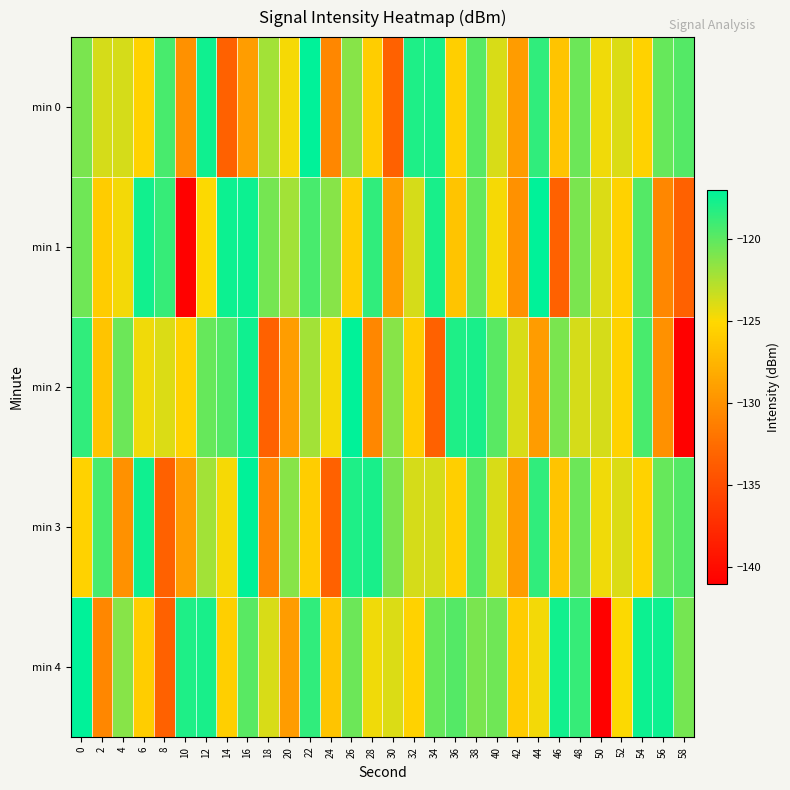

Reading left to right, what are all the values shown in this chart?

min 0: 0=-120.9	2=-123.7	4=-123.7	6=-125.5	8=-119.3	10=-130.0	12=-117.5	14=-133.3	16=-129.2	18=-122.1	20=-124.7	22=-117.0	24=-130.7	26=-121.2	28=-125.7	30=-133.4	32=-117.9	34=-117.8	36=-125.6	38=-119.8	40=-123.8	42=-129.2	44=-118.6	46=-126.4	48=-120.4	50=-124.6	52=-123.8	54=-125.5	56=-120.3	58=-119.6
min 1: 0=-120.5	2=-125.9	4=-124.6	6=-117.6	8=-118.7	10=-140.8	12=-125.0	14=-117.5	16=-117.4	18=-120.7	20=-122.1	22=-119.3	24=-121.2	26=-125.7	28=-118.6	30=-129.2	32=-123.7	34=-117.8	36=-126.4	38=-120.3	40=-124.7	42=-130.0	44=-117.0	46=-133.4	48=-120.9	50=-123.8	52=-125.5	54=-119.6	56=-130.7	58=-133.3
min 2: 0=-118.6	2=-126.4	4=-120.4	6=-124.6	8=-123.8	10=-125.5	12=-120.3	14=-119.6	16=-117.5	18=-133.3	20=-129.2	22=-122.1	24=-124.7	26=-117.0	28=-130.7	30=-121.2	32=-125.7	34=-133.4	36=-117.9	38=-117.8	40=-119.8	42=-123.8	44=-129.2	46=-120.9	48=-123.7	50=-123.7	52=-125.5	54=-119.3	56=-130.0	58=-140.8
min 3: 0=-125.5	2=-119.3	4=-130.0	6=-117.5	8=-133.3	10=-129.2	12=-122.1	14=-124.7	16=-117.0	18=-130.7	20=-121.2	22=-125.7	24=-133.4	26=-117.9	28=-117.8	30=-120.9	32=-123.7	34=-123.7	36=-125.6	38=-119.8	40=-123.8	42=-129.2	44=-118.6	46=-126.4	48=-120.4	50=-124.6	52=-123.8	54=-125.5	56=-120.3	58=-119.6
min 4: 0=-117.0	2=-130.7	4=-121.2	6=-125.7	8=-133.4	10=-117.9	12=-117.8	14=-125.6	16=-119.8	18=-123.8	20=-129.2	22=-118.6	24=-126.4	26=-120.4	28=-124.6	30=-123.8	32=-125.5	34=-120.3	36=-119.6	38=-120.9	40=-120.5	42=-125.9	44=-124.6	46=-117.6	48=-118.7	50=-140.8	52=-125.0	54=-117.5	56=-117.4	58=-120.7